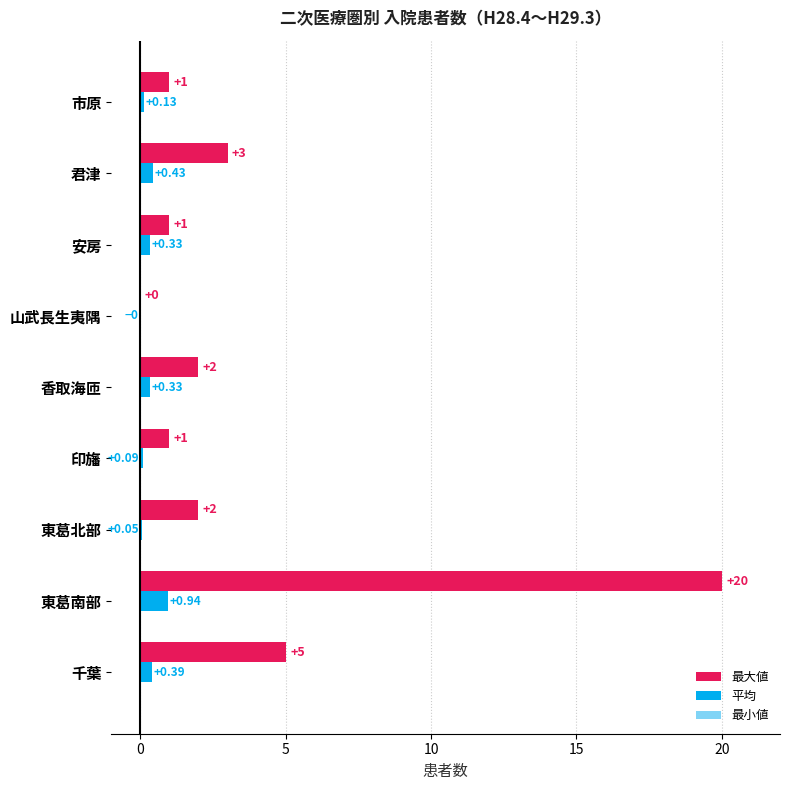

What is the greatest value displayed?

20.0